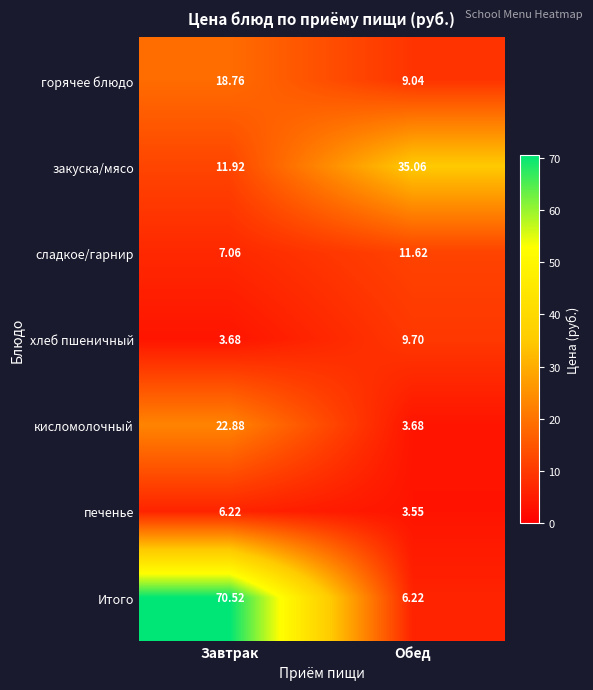

What is the maximum value shown in the chart?

70.5